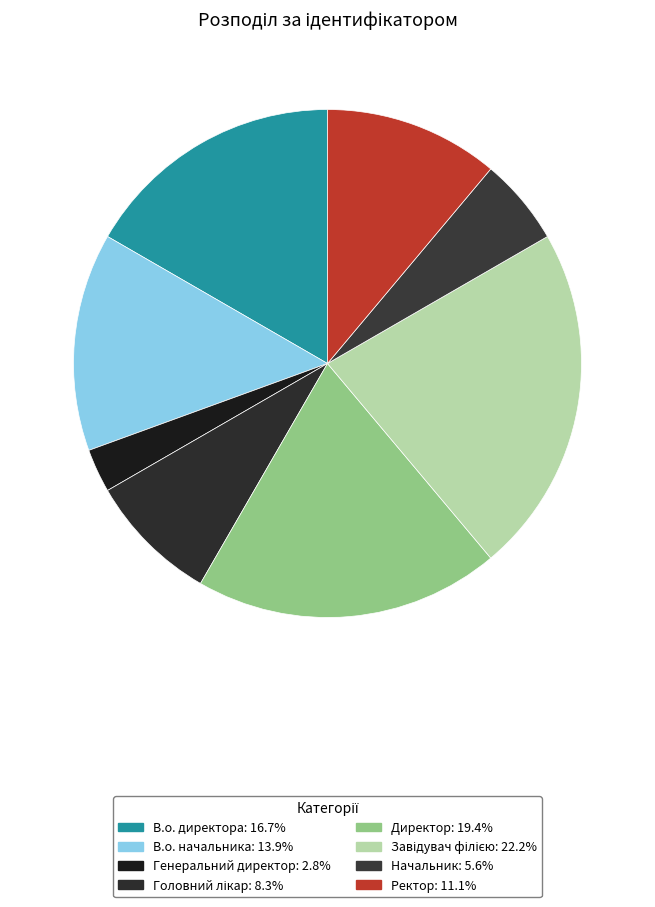

Rank the categories by value from highest to lowest.

Завідувач філією, Директор, В.о. директора, В.о. начальника, Ректор, Головний лікар, Начальник, Генеральний директор